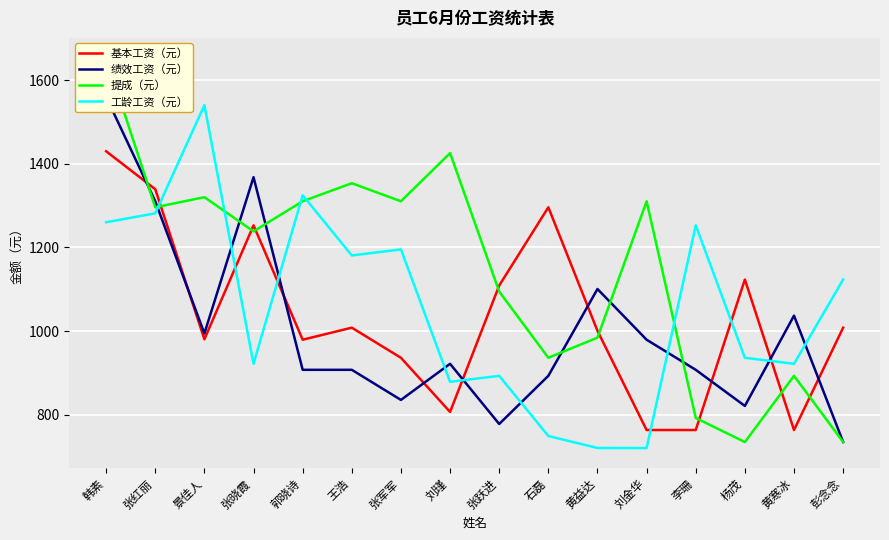

Reading right to left, transcribe all the data shown in this chart.

基本工资（元）: 彭念念=1008.0	黄寒冰=763.2	杨茂=1123.2	李珊=763.2	刘金华=763.2	黄益达=1000.5	石磊=1296.0	张跃进=1108.8	刘瑾=806.4	张军军=936.0	王浩=1008.0	郭晓诗=979.2	张晓霞=1252.8	景佳人=980.2	张红丽=1339.2	韩素=1430.0
绩效工资（元）: 彭念念=734.4	黄寒冰=1036.8	杨茂=820.8	李珊=907.2	刘金华=979.2	黄益达=1100.5	石磊=892.8	张跃进=777.6	刘瑾=921.6	张军军=835.2	王浩=907.2	郭晓诗=907.2	张晓霞=1368.0	景佳人=994.2	张红丽=1310.4	韩素=1560.2
提成（元）: 彭念念=734.4	黄寒冰=892.8	杨茂=734.4	李珊=792.0	刘金华=1310.4	黄益达=984.2	石磊=936.0	张跃进=1094.4	刘瑾=1425.6	张军军=1310.4	王浩=1353.6	郭晓诗=1310.4	张晓霞=1238.4	景佳人=1320.2	张红丽=1296.0	韩素=1654.5
工龄工资（元）: 彭念念=1123.2	黄寒冰=921.6	杨茂=936.0	李珊=1252.8	刘金华=720.0	黄益达=720.2	石磊=748.8	张跃进=892.8	刘瑾=878.4	张军军=1195.2	王浩=1180.8	郭晓诗=1324.8	张晓霞=921.6	景佳人=1540.2	张红丽=1281.6	韩素=1260.2